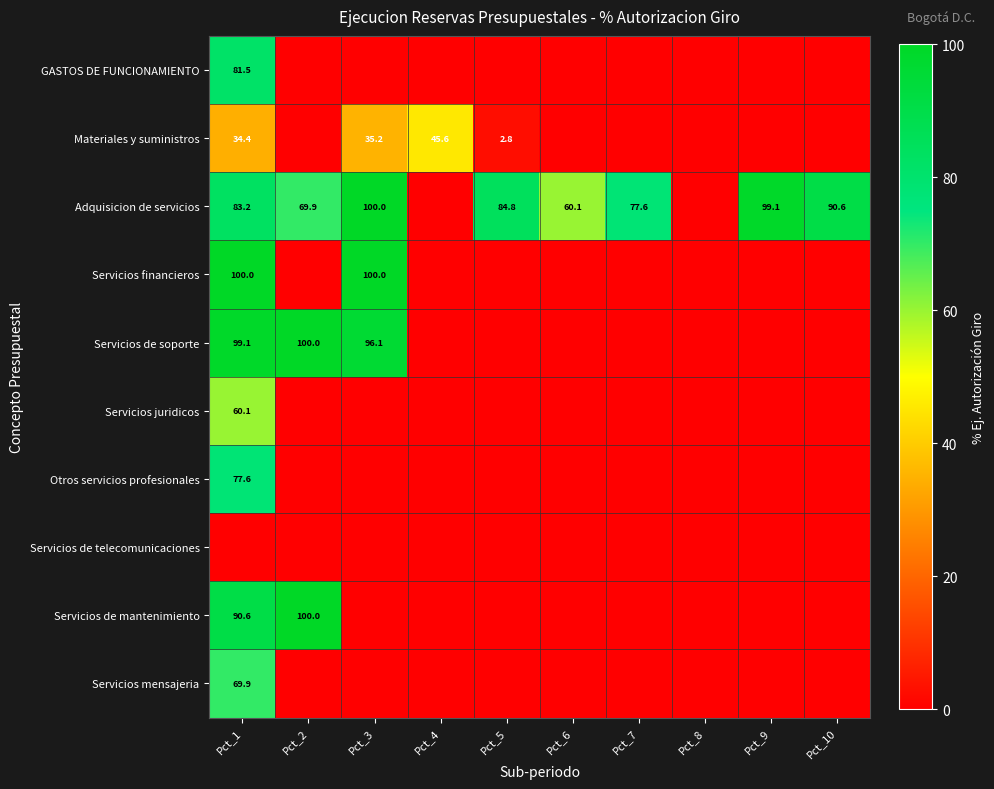

Is it true that Servicios financieros equals 156.9 at Pct_1?

False